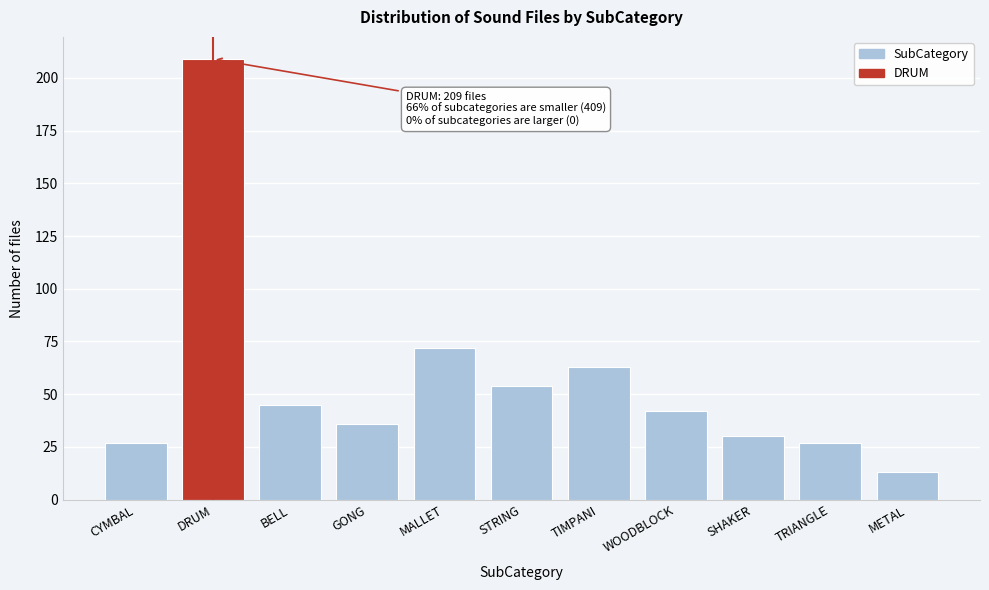

Reading left to right, list all the values displayed in this chart.

27	209	45	36	72	54	63	42	30	27	13